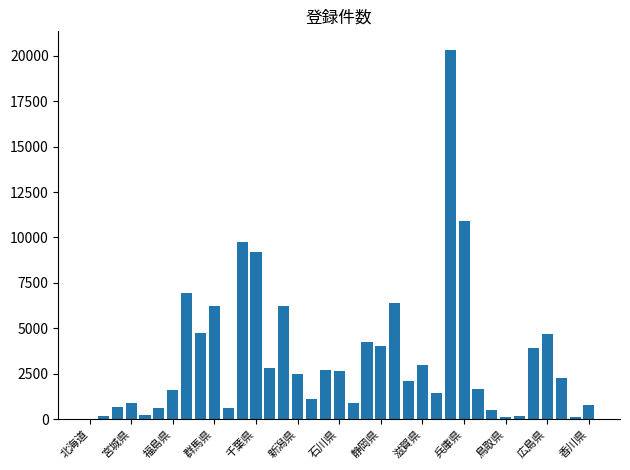

What is the greatest value displayed?

20335